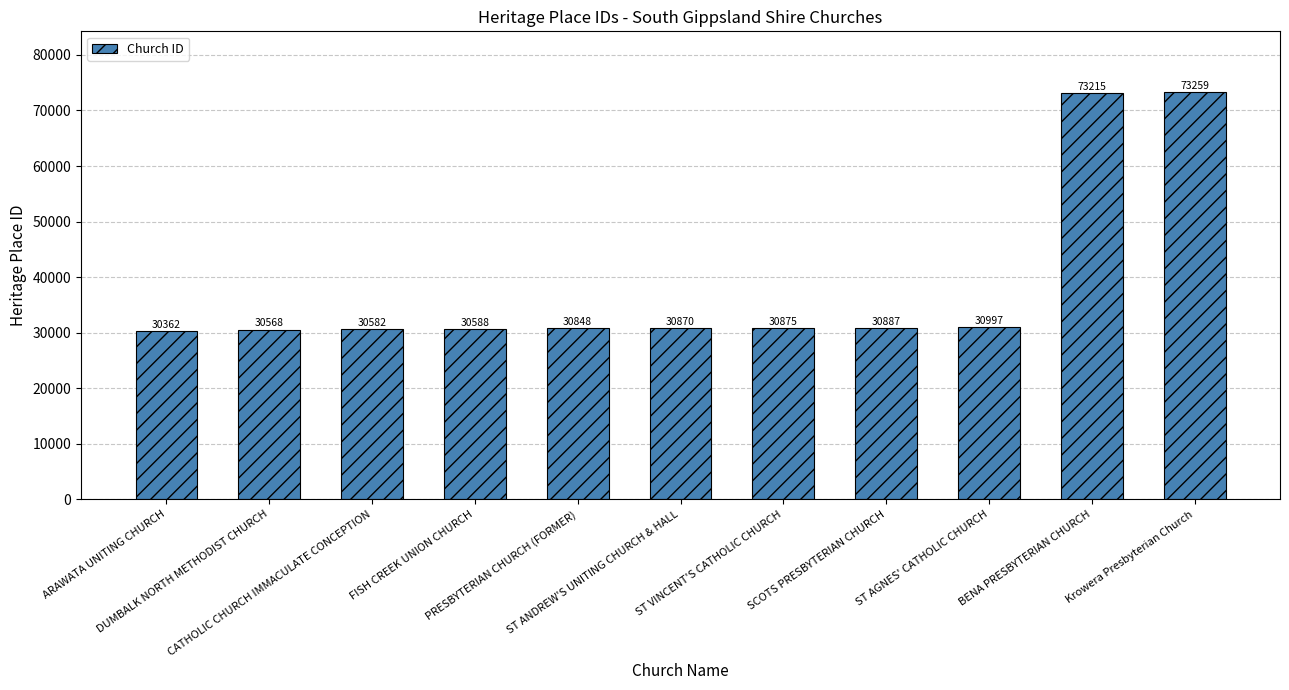

What is the value of the 6th bar from the left?

30870